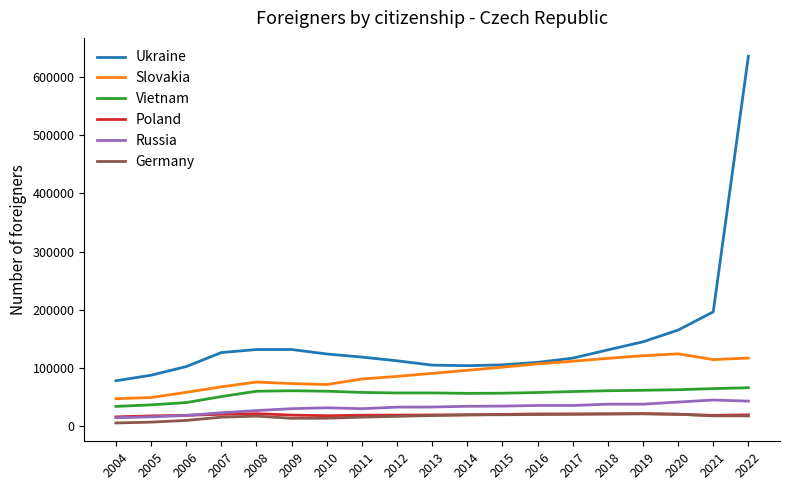

What is the sum of all Vietnam values?

1065652